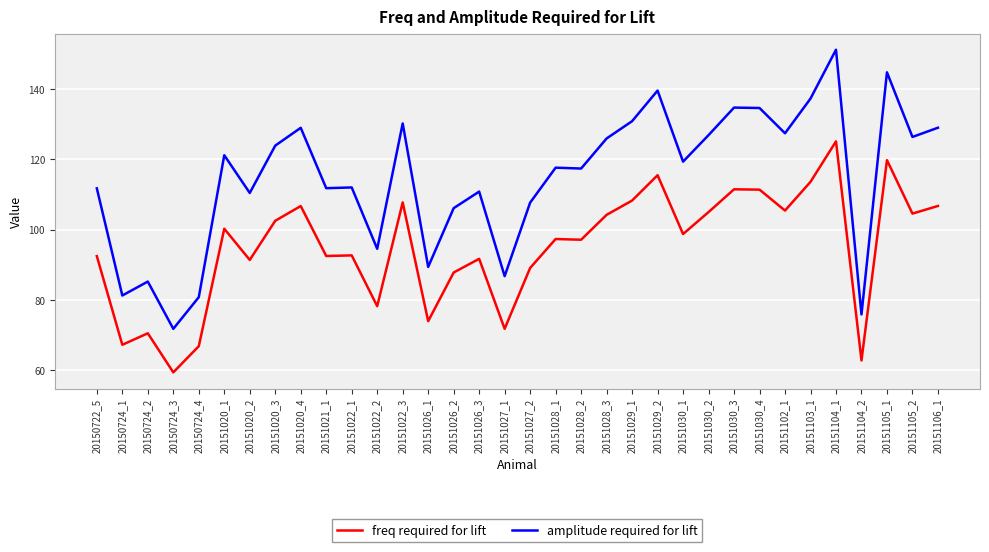

At which label does freq required for lift first exceed 98?

20151020_1